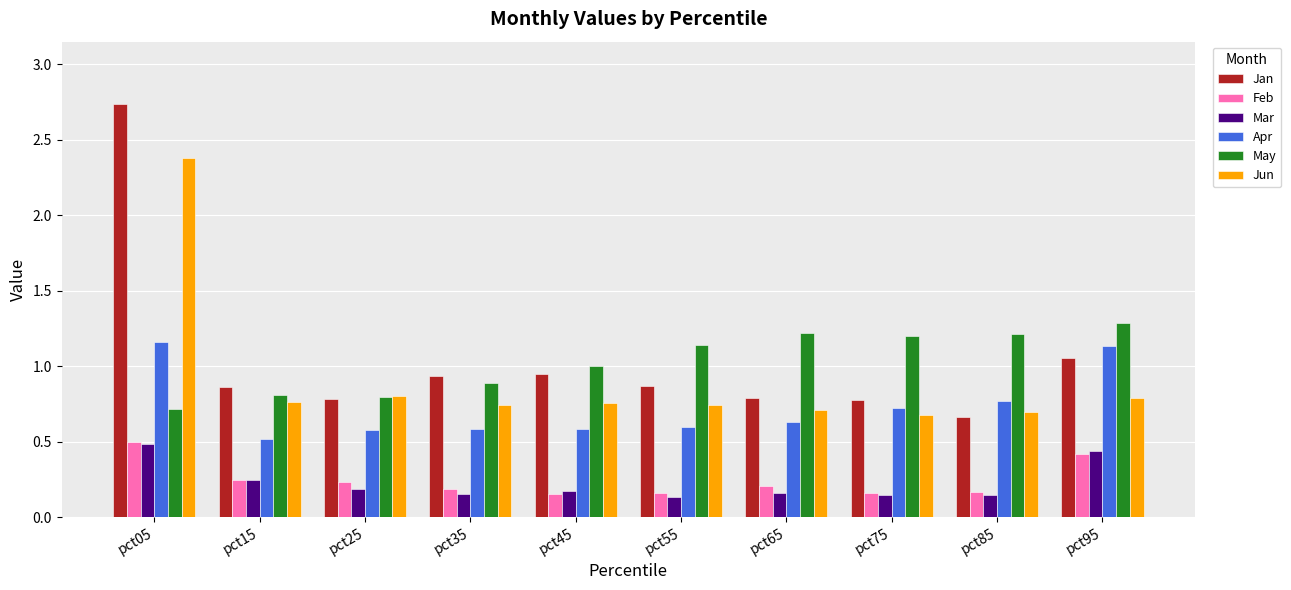

What is the spread (max minus min) of values at pct55?

1.0